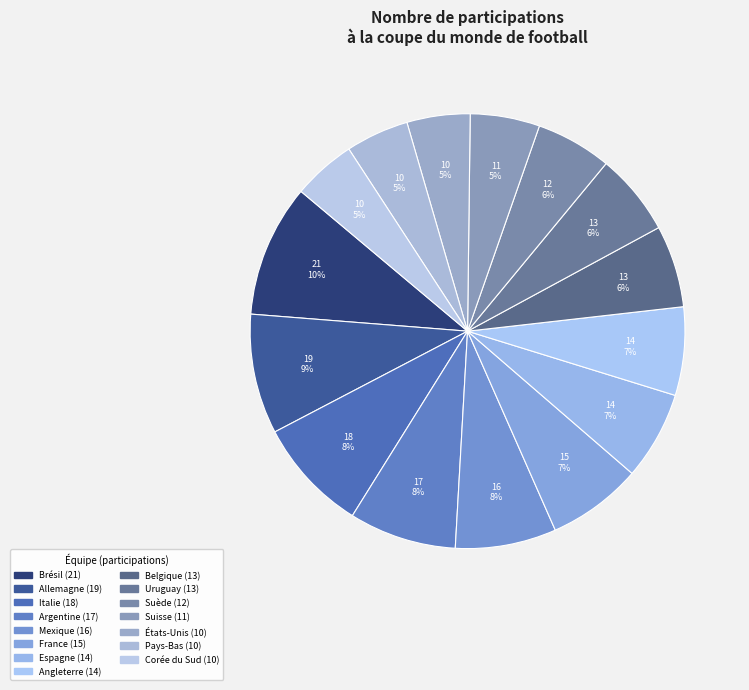

To the nearest percent, what is the average slice percentage?

7%